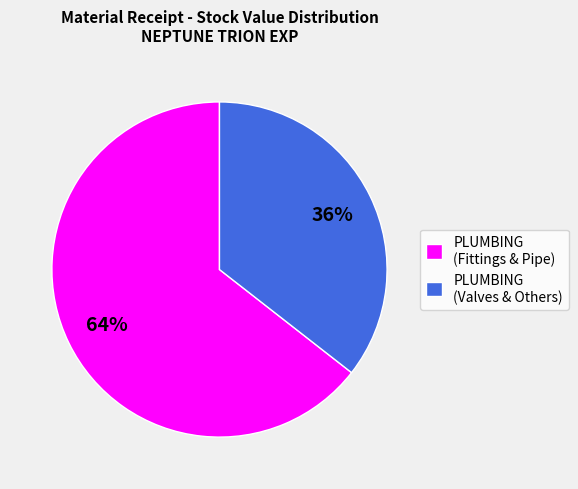

Is the sum of PLUMBING (Valves & Others) and PLUMBING (Fittings & Pipe) greater than half?

Yes